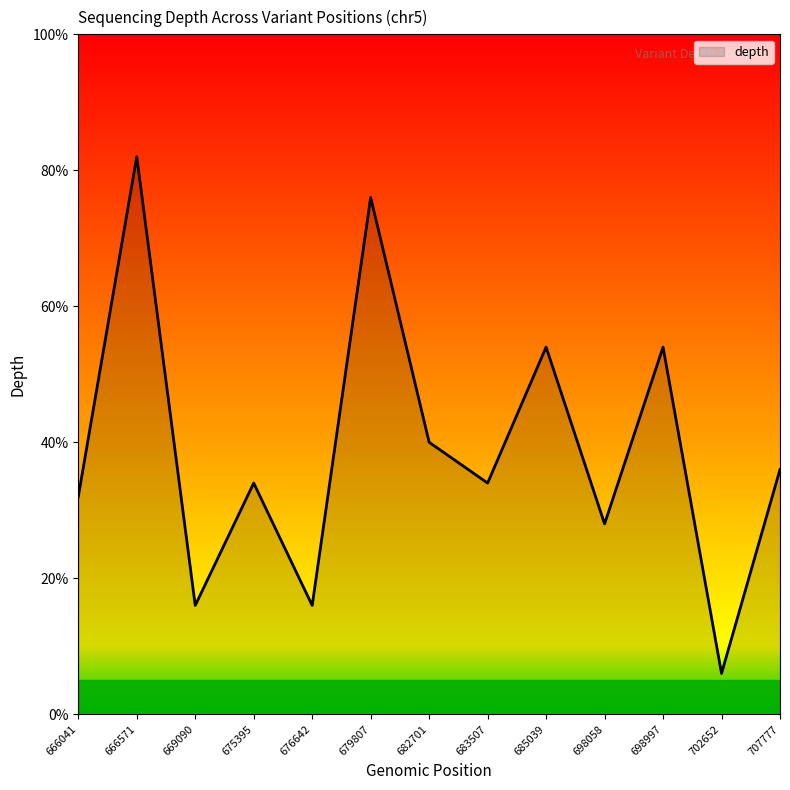

Reading left to right, transcribe all the data shown in this chart.

666041=32.0	666571=82.0	669090=16.0	675395=34.0	676642=16.0	679807=76.0	682701=40.0	683507=34.0	685039=54.0	698058=28.0	698997=54.0	702652=6.0	707777=36.0